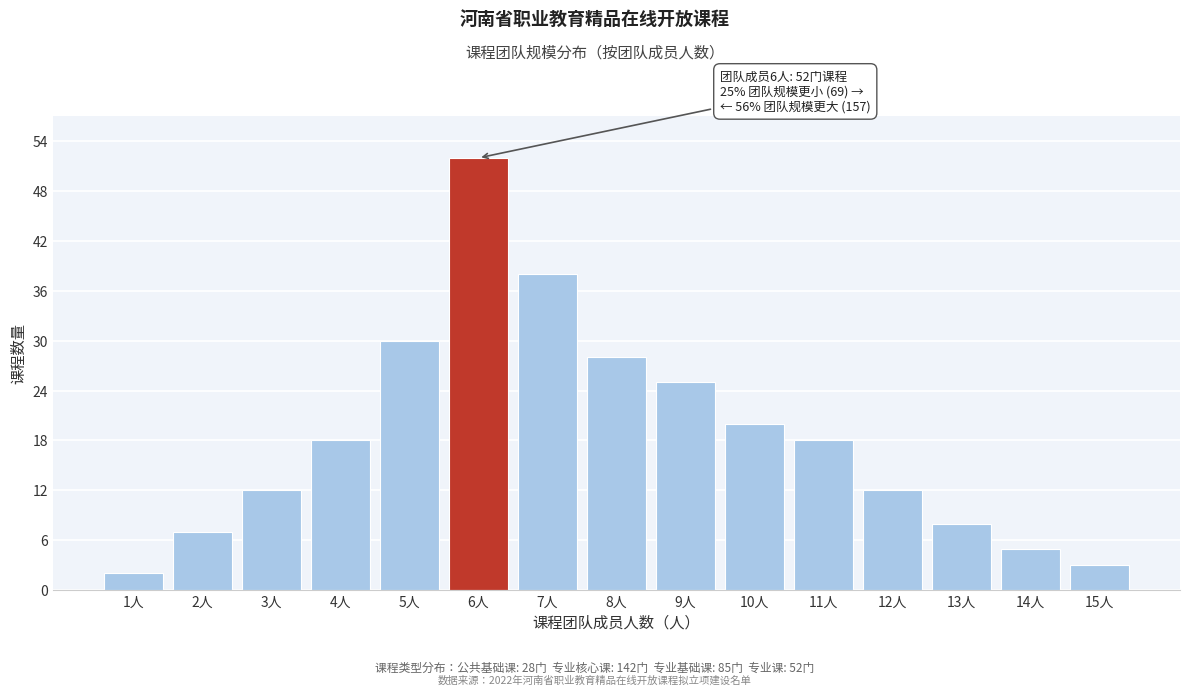

Reading right to left, transcribe all the data shown in this chart.

15人=3	14人=5	13人=8	12人=12	11人=18	10人=20	9人=25	8人=28	7人=38	6人=52	5人=30	4人=18	3人=12	2人=7	1人=2